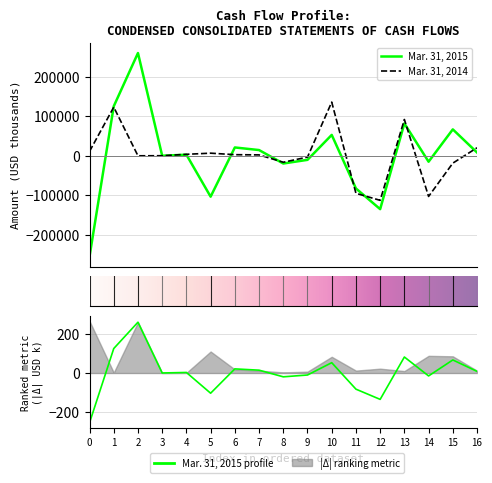

Which series has the largest range (max minus min)?

Mar. 31, 2015